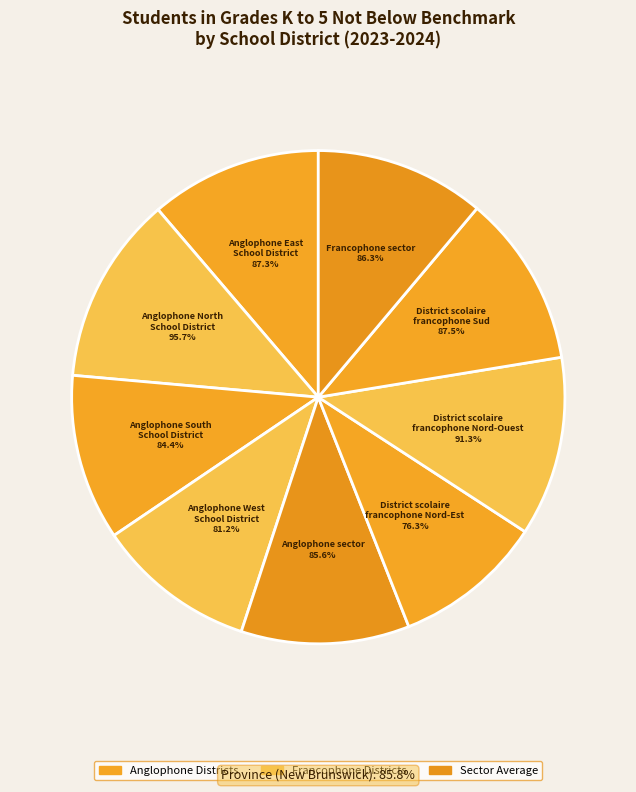

Count the number of slices in the pie.

9